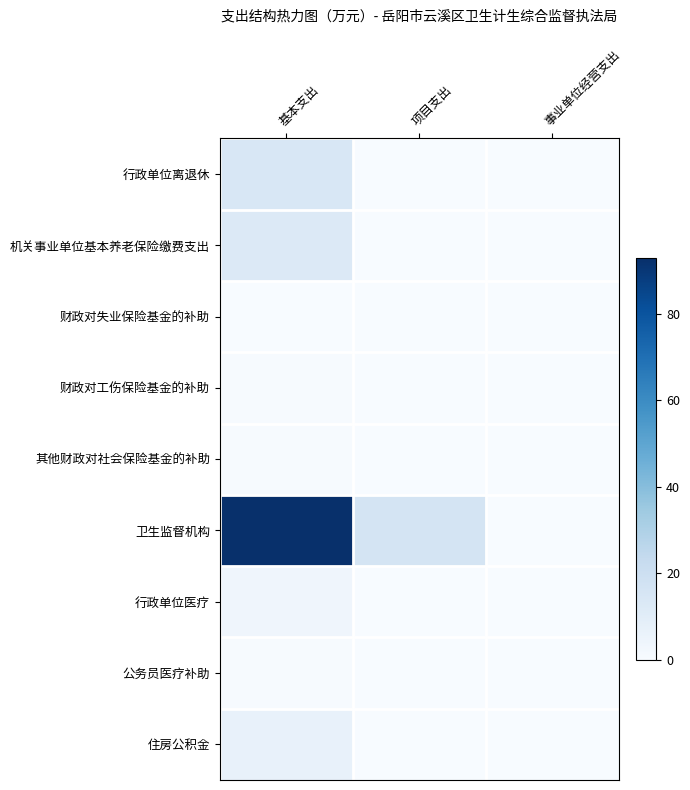

Reading right to left, what are all the values shown in this chart?

行政单位离退休: 事业单位经营支出=0.0	项目支出=0.0	基本支出=14.4
机关事业单位基本养老保险缴费支出: 事业单位经营支出=0.0	项目支出=0.0	基本支出=12.5
财政对失业保险基金的补助: 事业单位经营支出=0.0	项目支出=0.0	基本支出=0.3
财政对工伤保险基金的补助: 事业单位经营支出=0.0	项目支出=0.0	基本支出=0.6
其他财政对社会保险基金的补助: 事业单位经营支出=0.0	项目支出=0.0	基本支出=0.6
卫生监督机构: 事业单位经营支出=0.0	项目支出=16.6	基本支出=92.8
行政单位医疗: 事业单位经营支出=0.0	项目支出=0.0	基本支出=4.0
公务员医疗补助: 事业单位经营支出=0.0	项目支出=0.0	基本支出=0.5
住房公积金: 事业单位经营支出=0.0	项目支出=0.0	基本支出=7.2